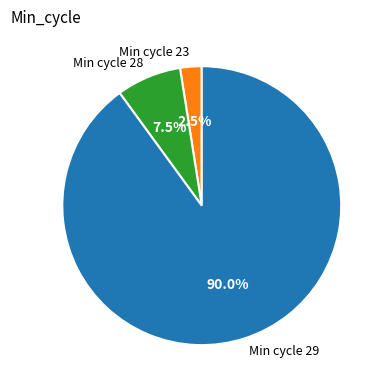

Is there a majority slice in this chart?

Yes